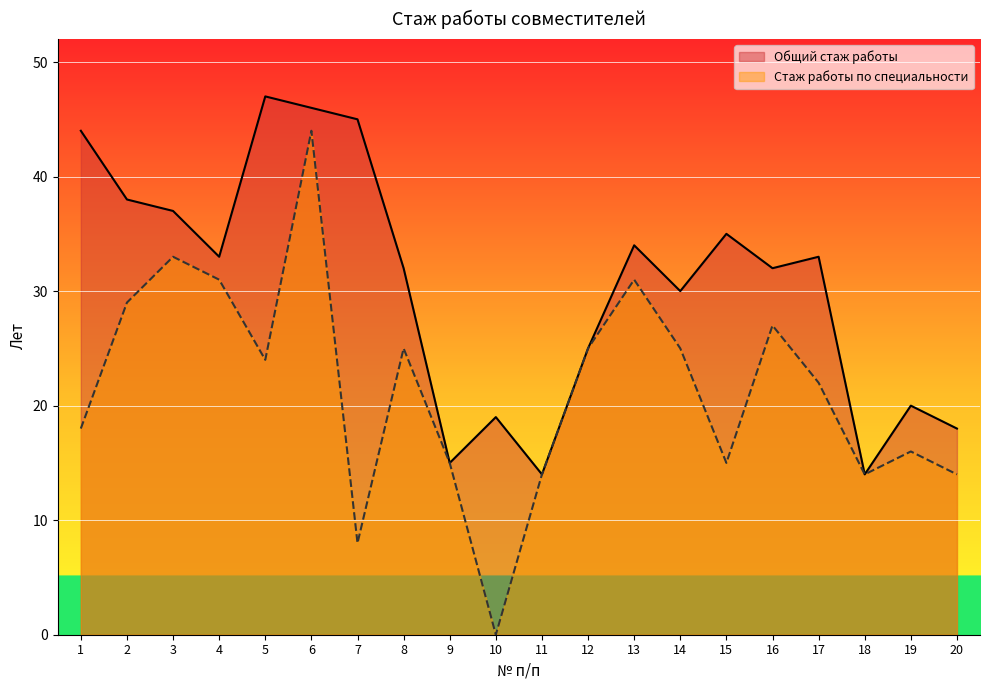

Between 3 and 13, which series saw the biggest shift?

Общий стаж работы